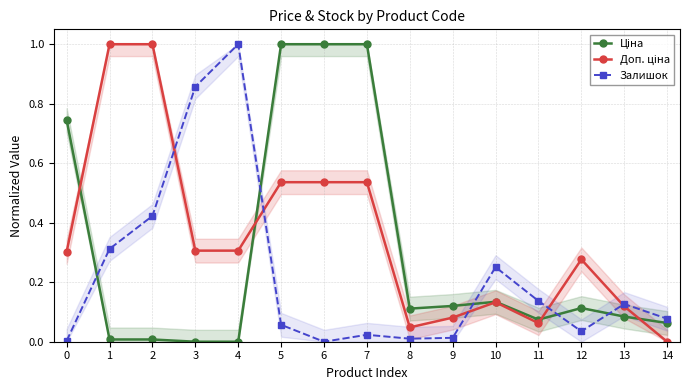

True or false: Доп. ціна has more than 2 points higher than both neighbors.

False